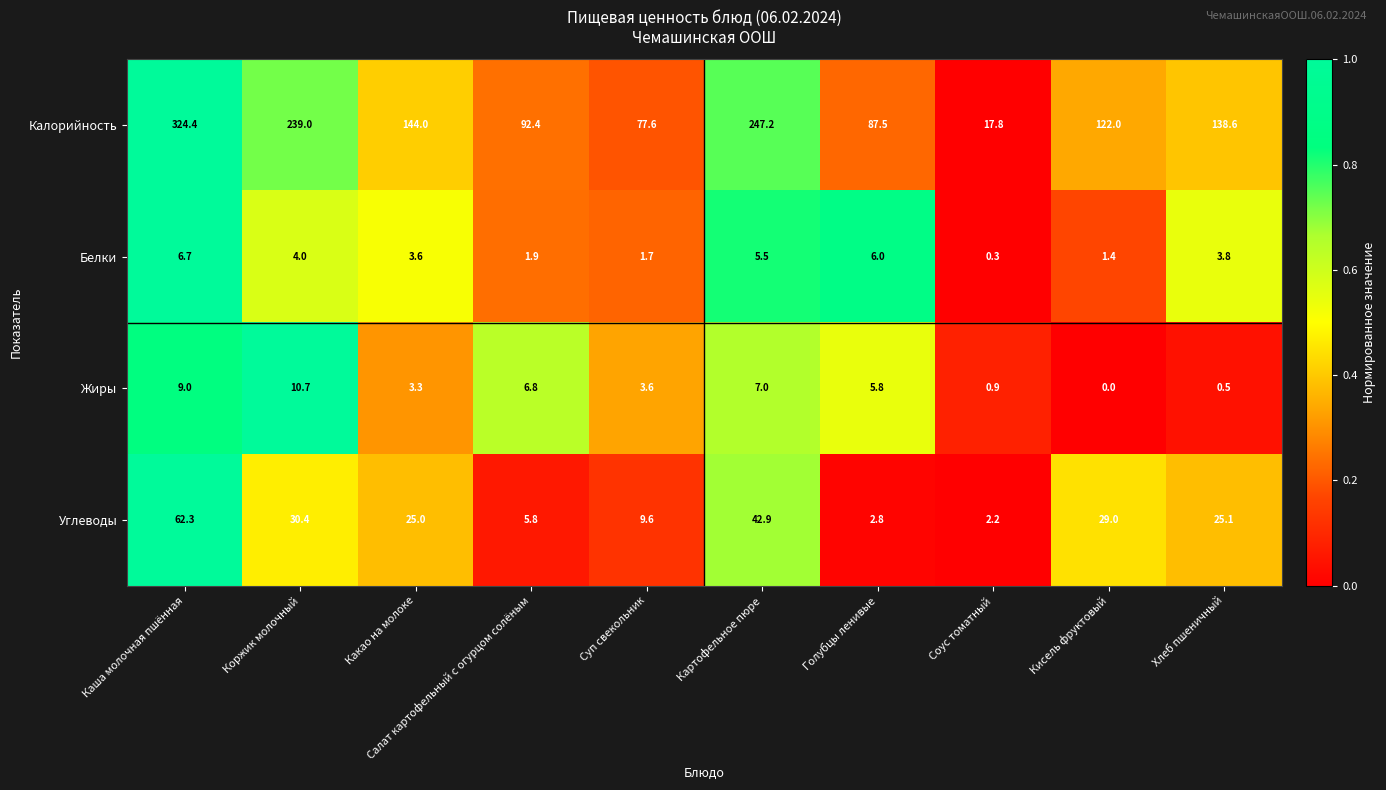

At how many categories does at least one series exceed 0?

10